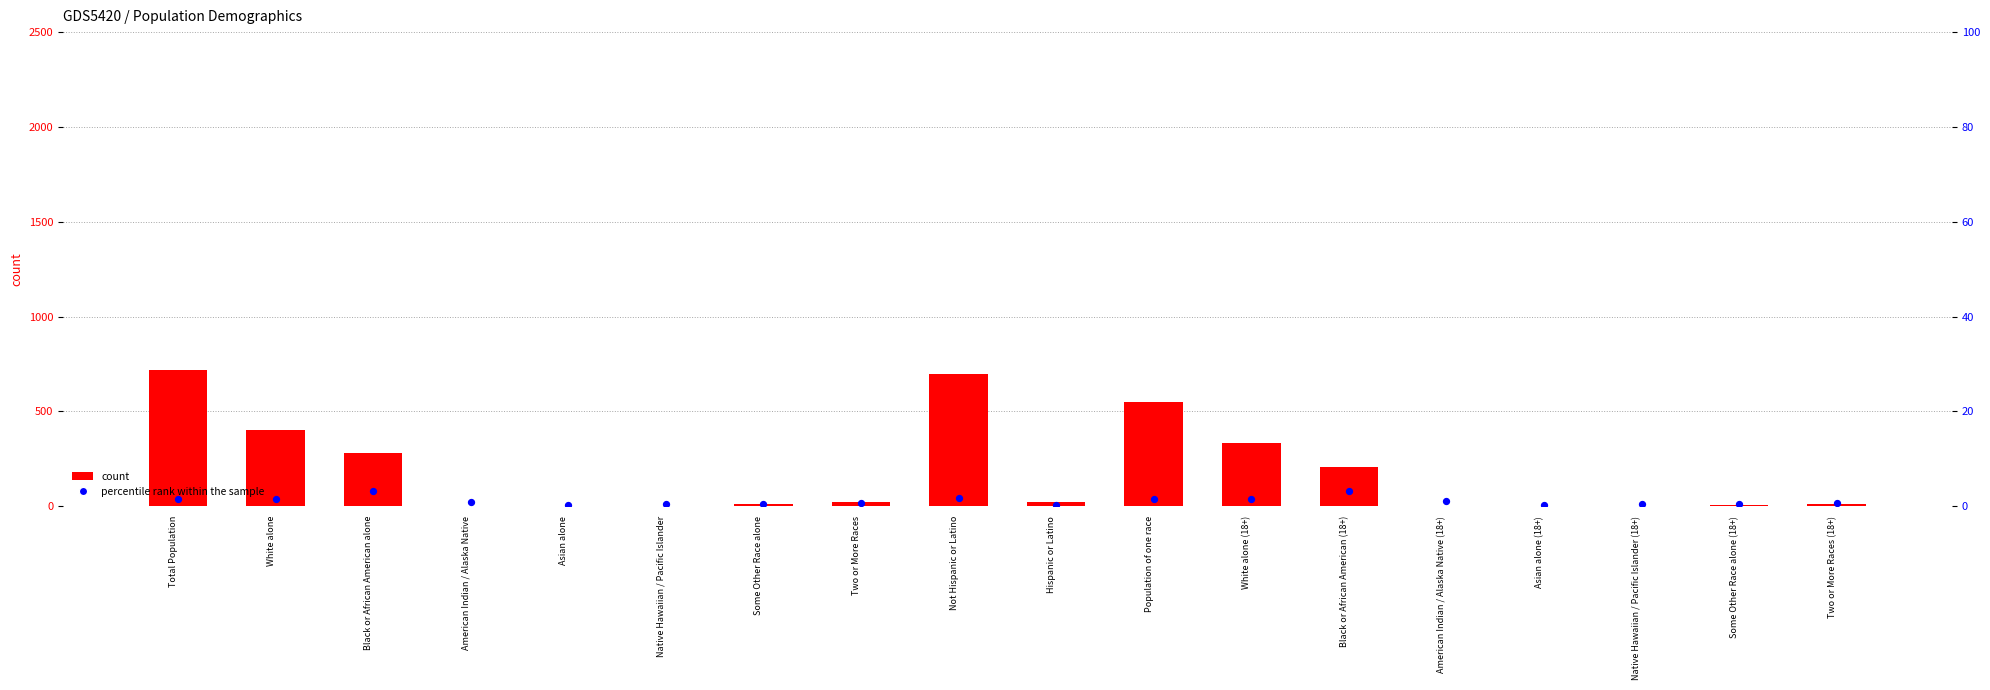

Which series contains the lowest Y value?

count (This Area)